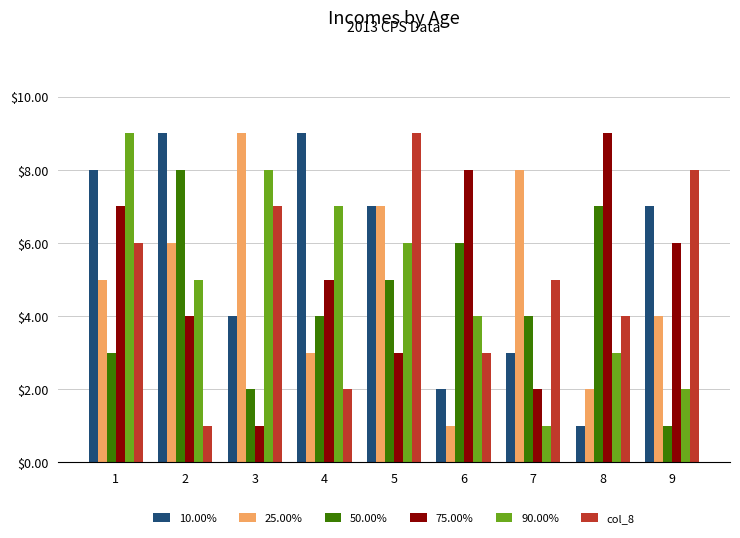

What is the sum of the col_8 values at 1 and 2?

7